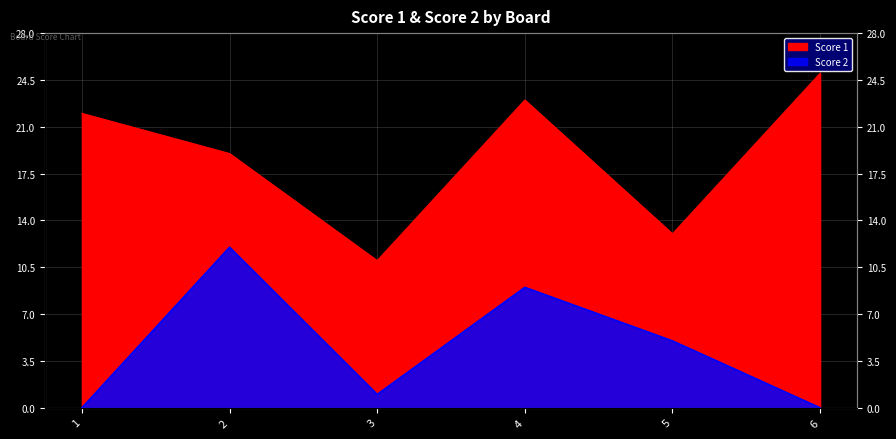

Reading right to left, what are all the values shown in this chart?

Score 1: 6=25	5=13	4=23	3=11	2=19	1=22
Score 2: 6=0	5=5	4=9	3=1	2=12	1=0